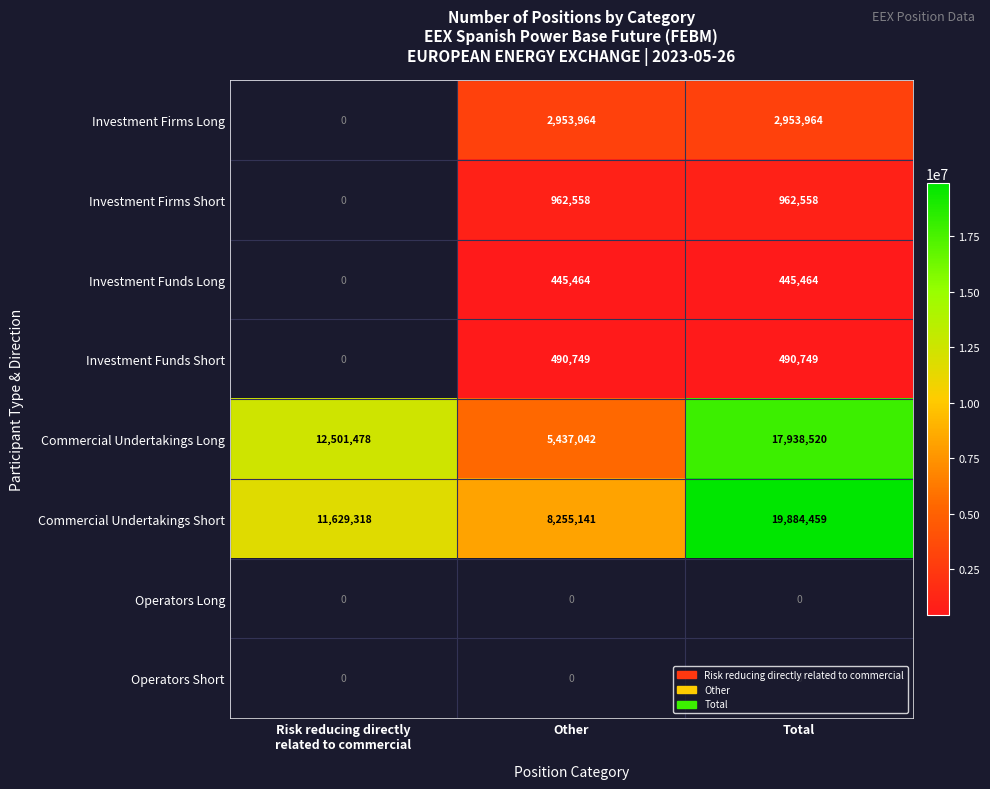

What is the sum of all Investment Firms Long values?

5907928